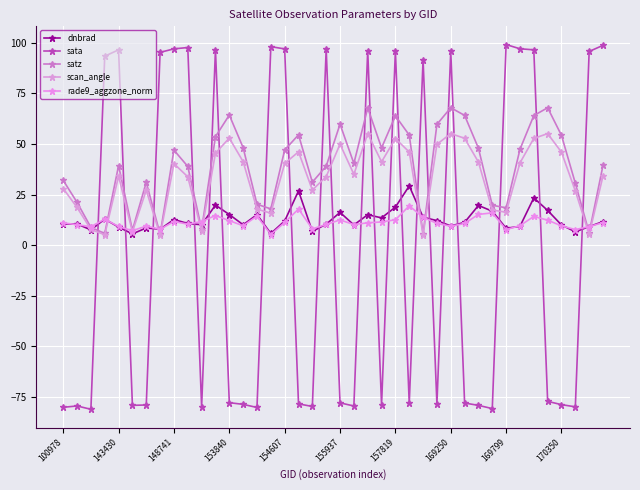

Is this an area chart (filled region under the line)?

No